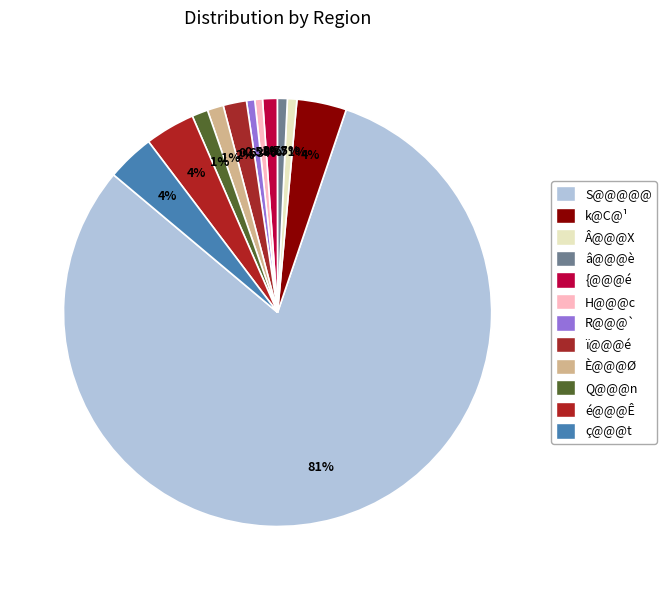

Do â@@@è and ï@@@é together represent more than half of the pie?

No